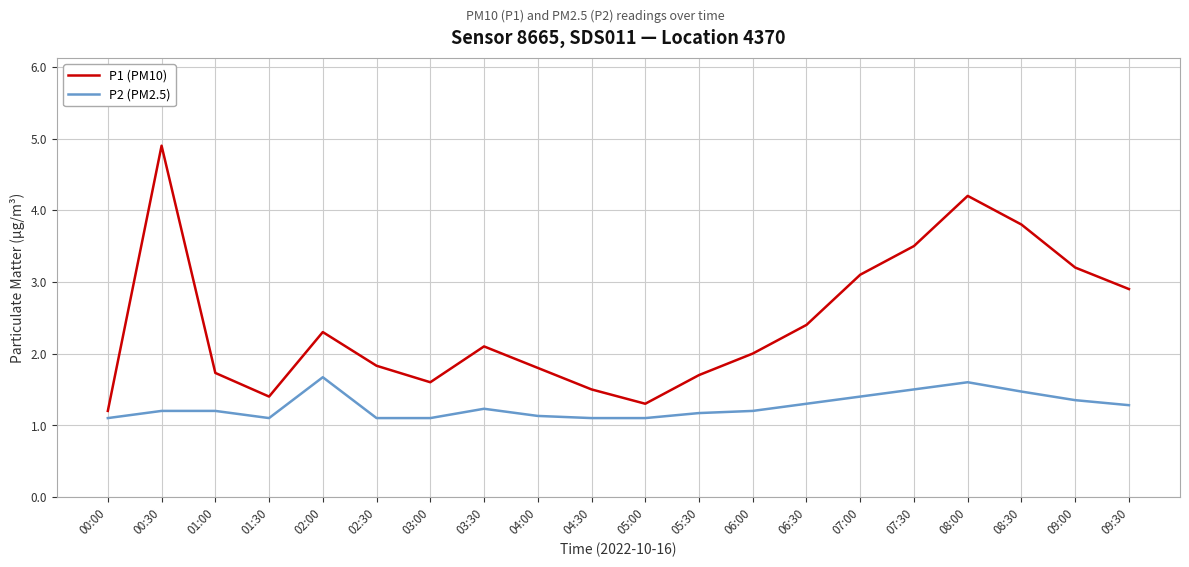

What is the highest value of the P2 (PM2.5) series?

1.7